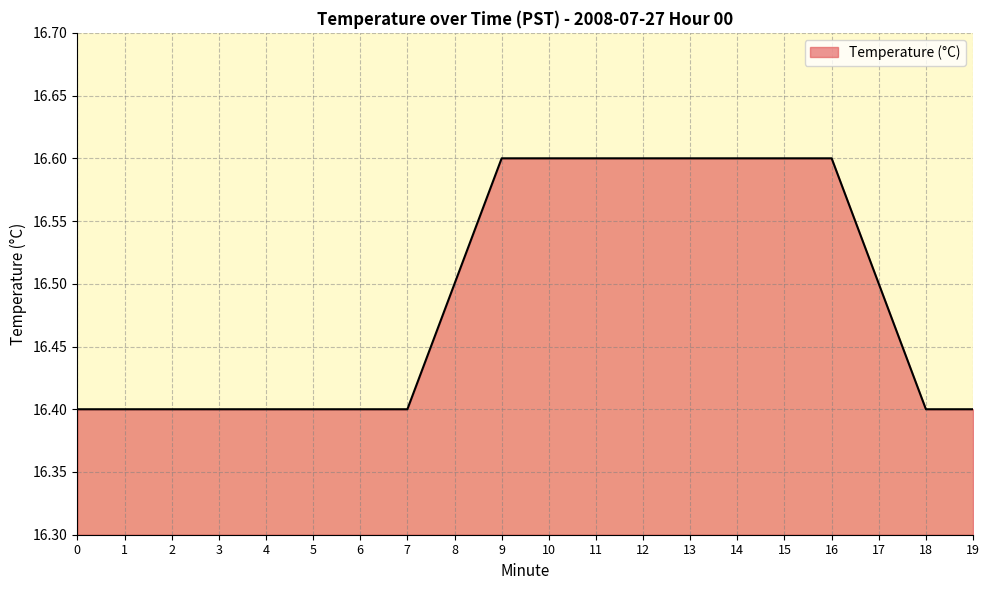

True or false: the data shows 25.2 at 6.

False